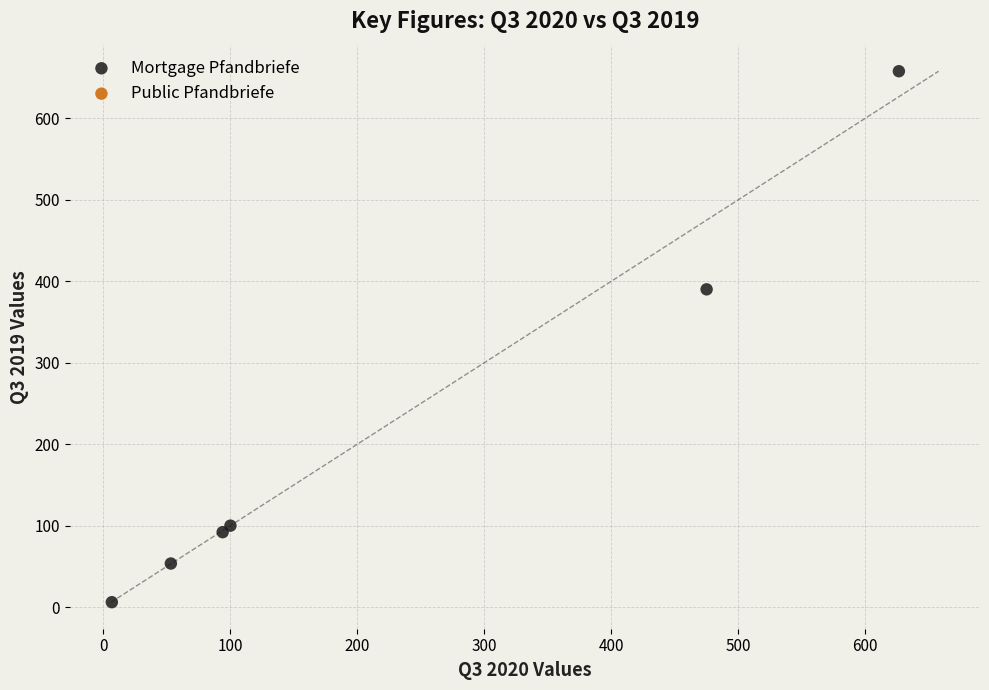

What is the range of X values (max minus min)?

619.8